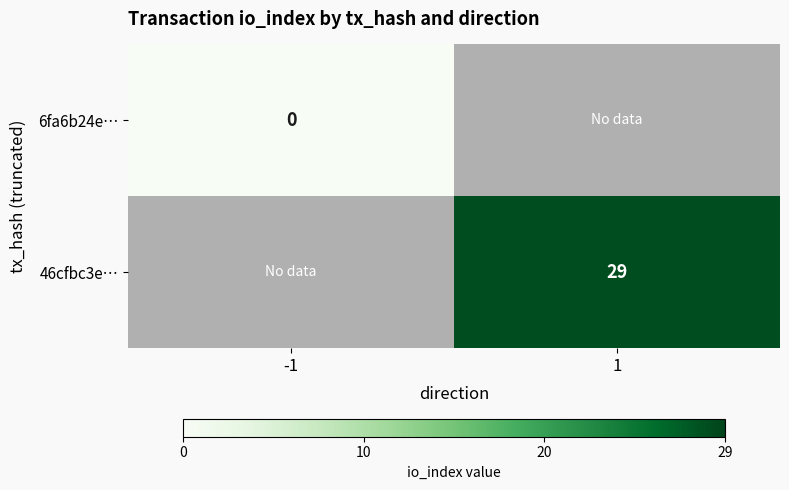

At how many categories does at least one series exceed 8?

1